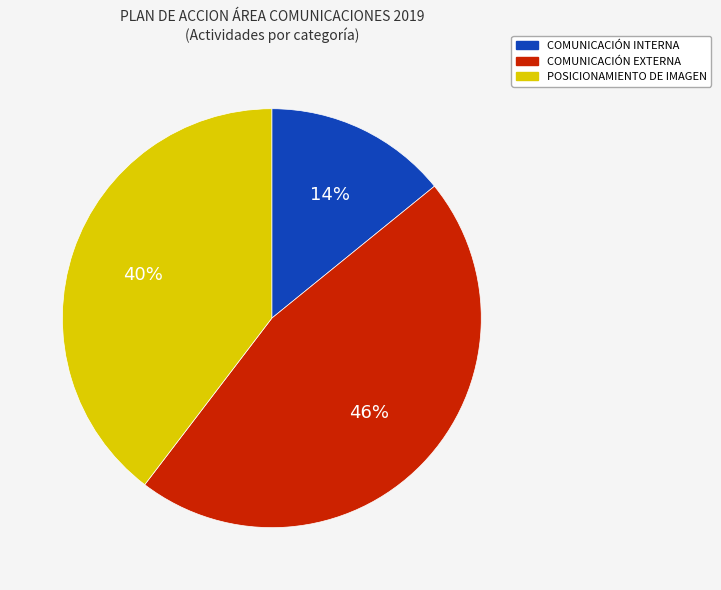

To the nearest percent, what is the difference between the largest and smallest slice percentages?

32%